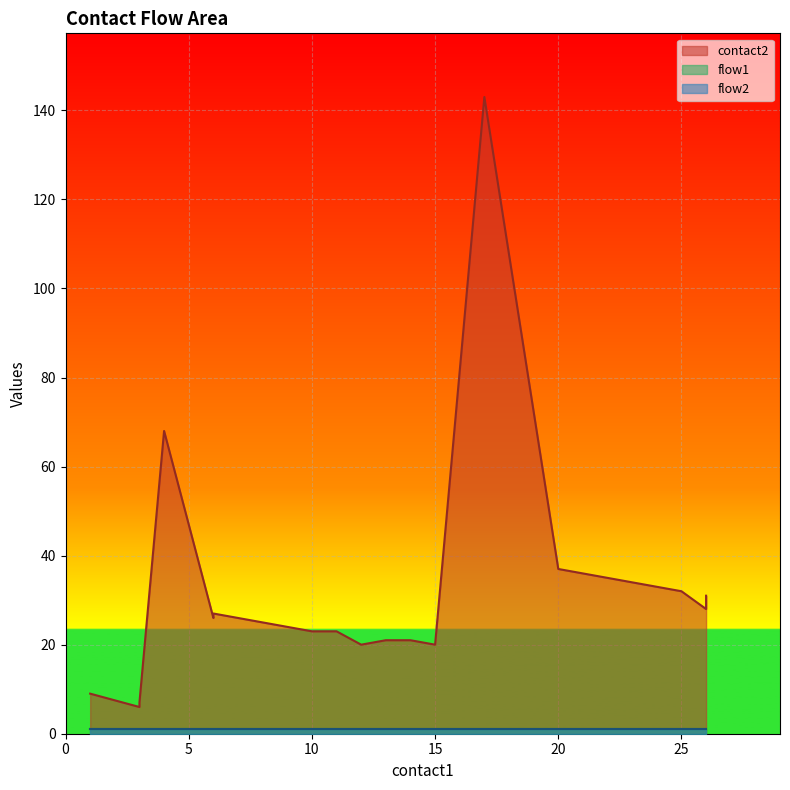

Which series has the largest total across all categories?

contact2